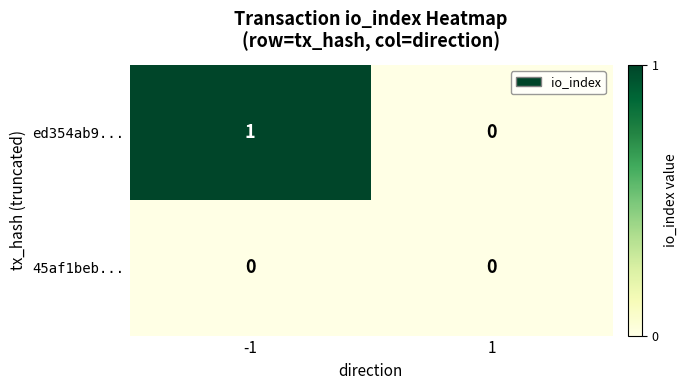

At which category is the sum across all series the highest?

-1